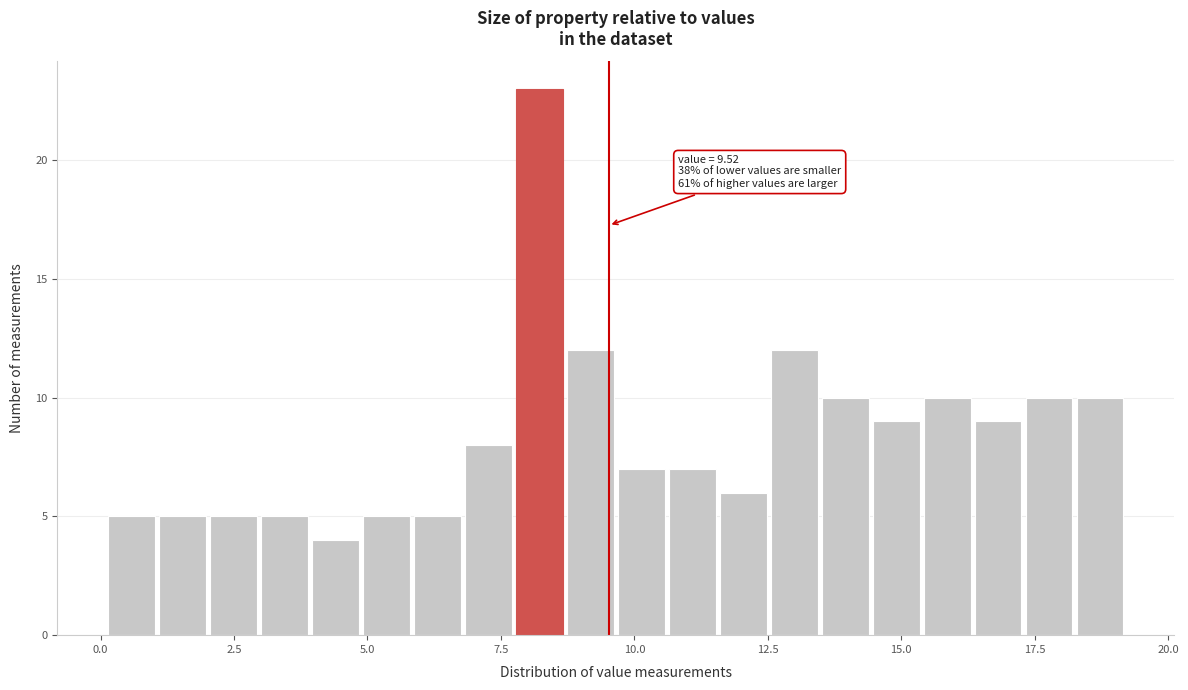

Around what value on the x-axis is the tallest bar? Give the approximate position of its centre, as read against the axis.

8.0